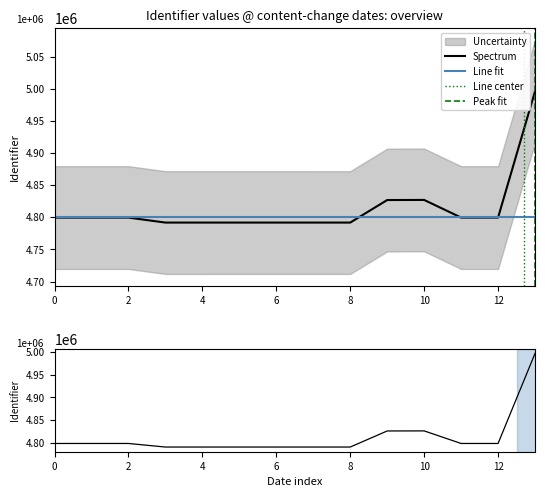

What is the average value?

4814208